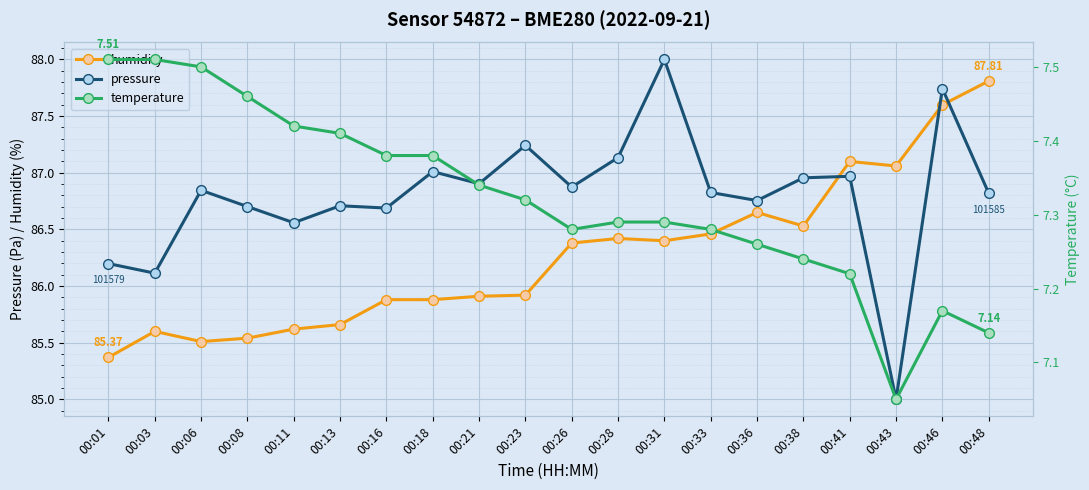

What are all the series names shown in the legend?

humidity, pressure, temperature